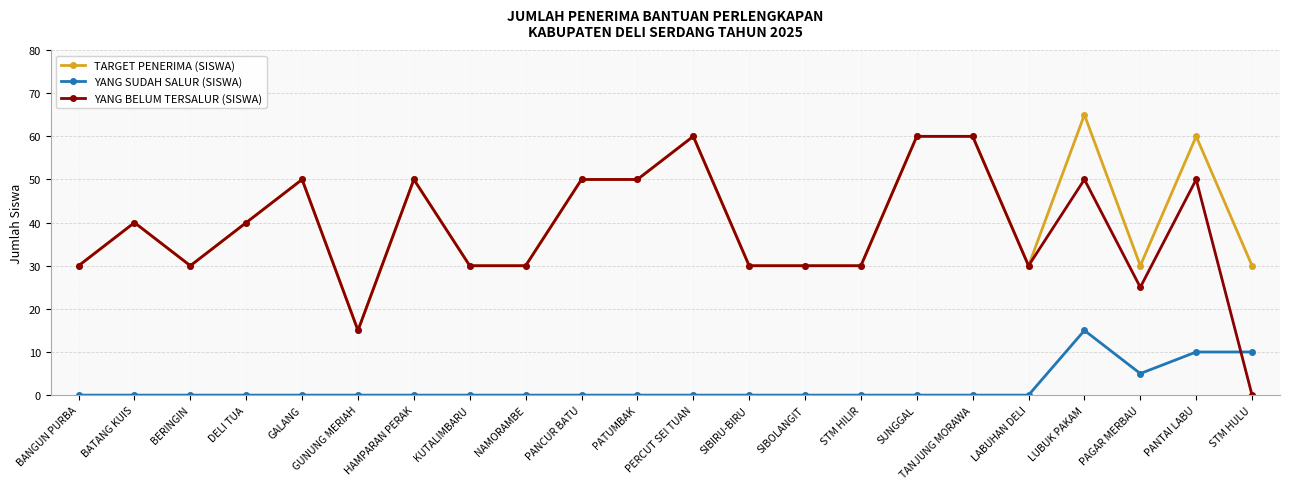

How many data points does each series have?

22